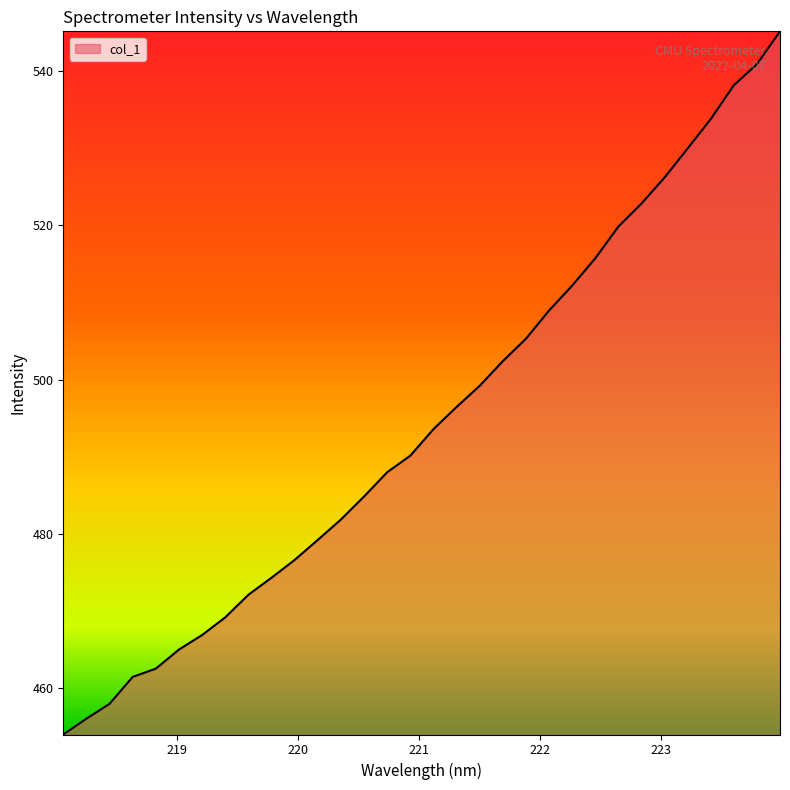

What is the difference between the maximum and minimum values?

91.2